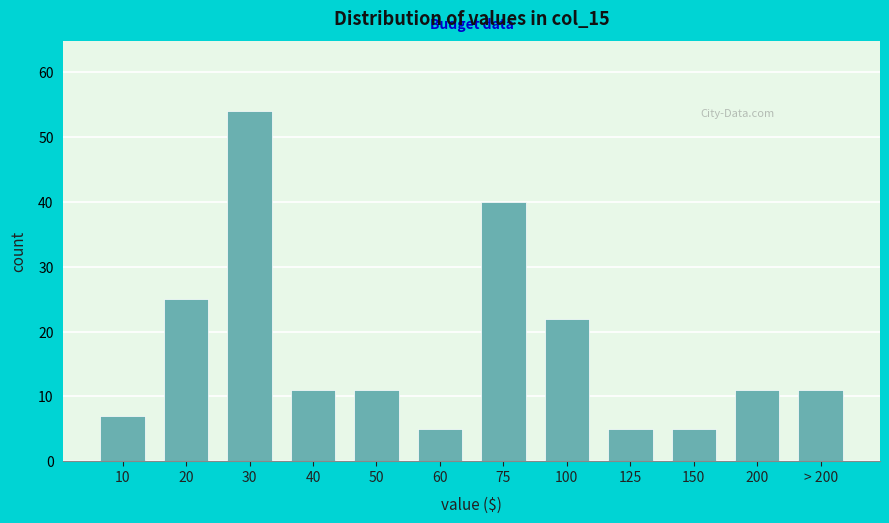

Reading left to right, what are all the values shown in this chart?

7	25	54	11	11	5	40	22	5	5	11	11